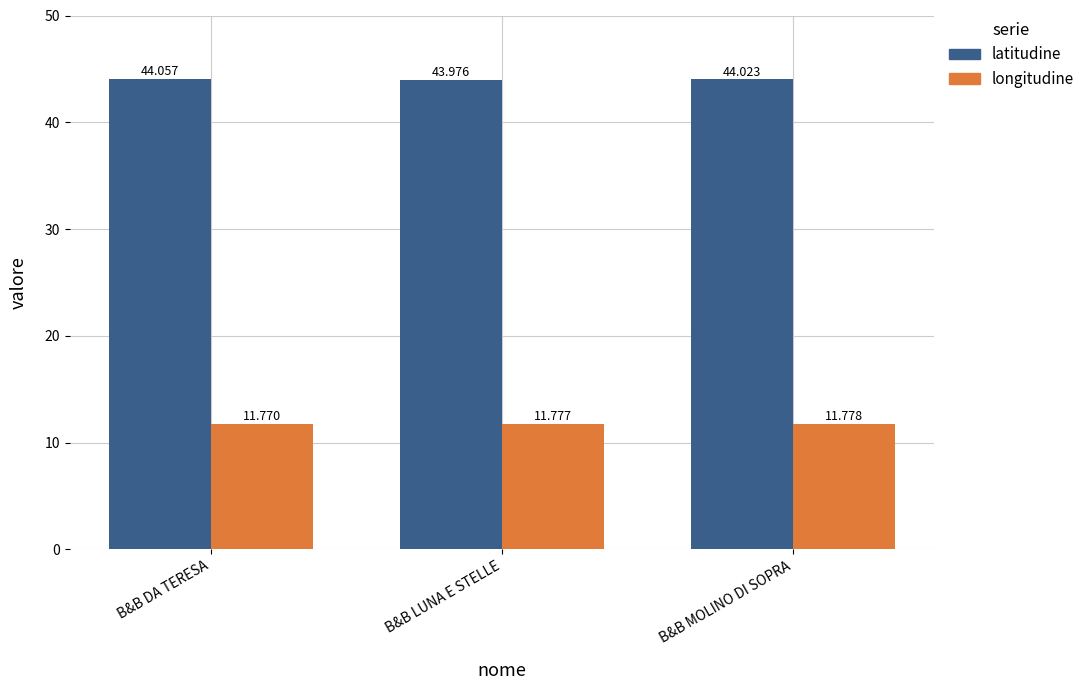

Reading right to left, extract all data points from this chart.

latitudine: B&B MOLINO DI SOPRA=44.0	B&B LUNA E STELLE=44.0	B&B DA TERESA=44.1
longitudine: B&B MOLINO DI SOPRA=11.8	B&B LUNA E STELLE=11.8	B&B DA TERESA=11.8